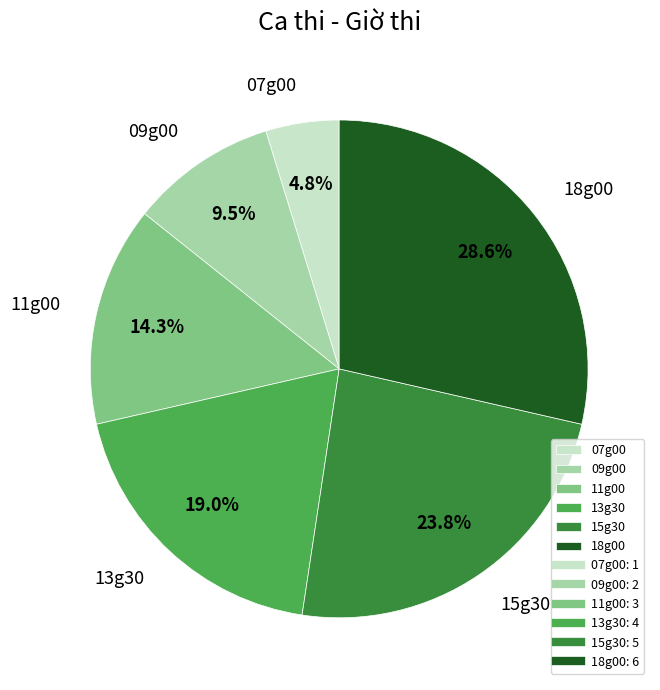

Which category has the smallest portion of the pie?

07g00